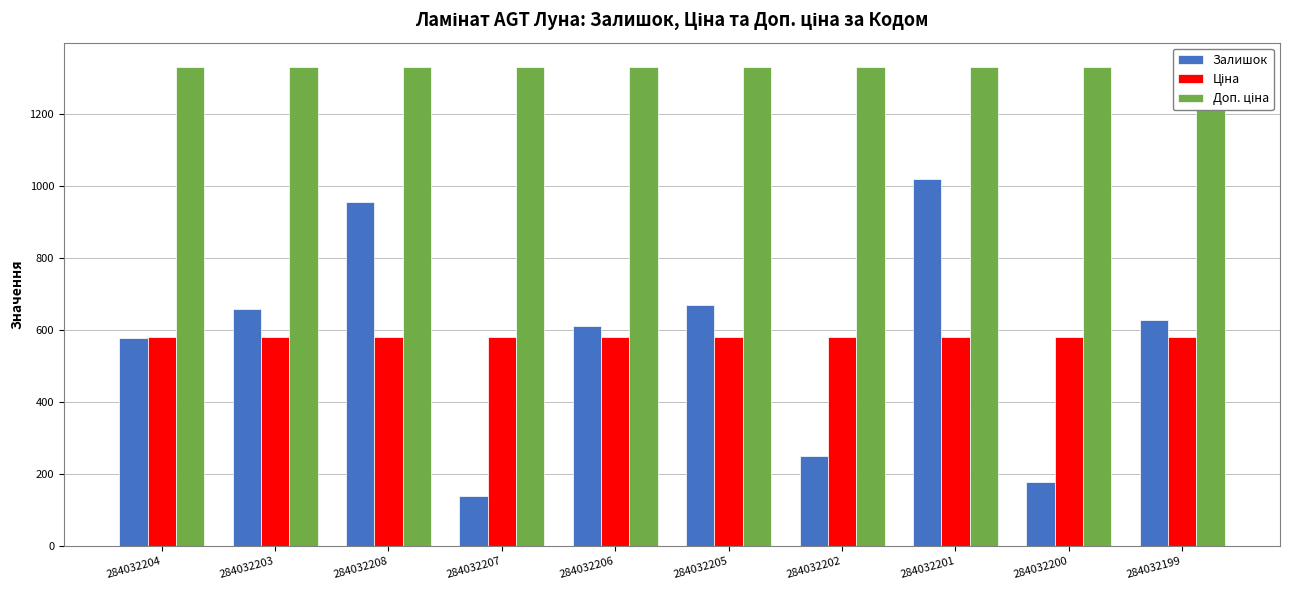

List the series in order of their peak value, highest first.

Доп. ціна, Залишок, Ціна